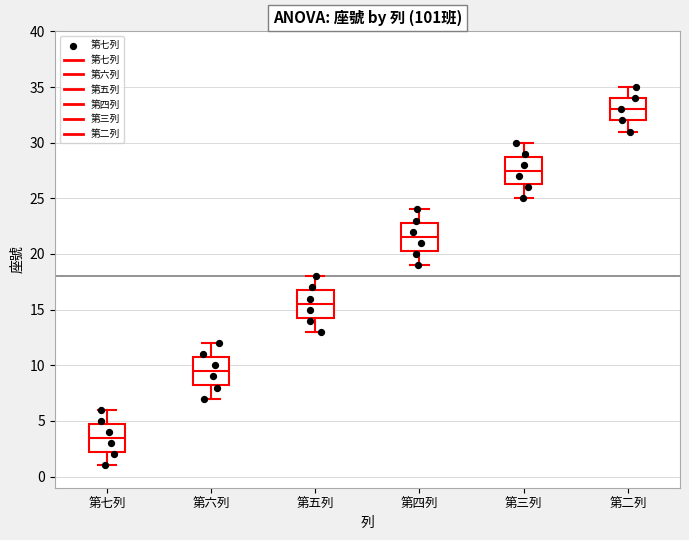

Reading left to right, read every box against the y-axis: the position of its median line, the range the box covers, and the ends of its whiskers. The values are not printed on the chart, so give them approximately, as read against the axis.

第七列: median 3.5, box 2.5 to 5.0, whiskers 1.0 to 6.0
第六列: median 9.5, box 8.5 to 11.0, whiskers 7.0 to 12.0
第五列: median 15.5, box 14.5 to 17.0, whiskers 13.0 to 18.0
第四列: median 21.5, box 20.5 to 23.0, whiskers 19.0 to 24.0
第三列: median 27.5, box 26.5 to 29.0, whiskers 25.0 to 30.0
第二列: median 33.0, box 32.0 to 34.0, whiskers 31.0 to 35.0